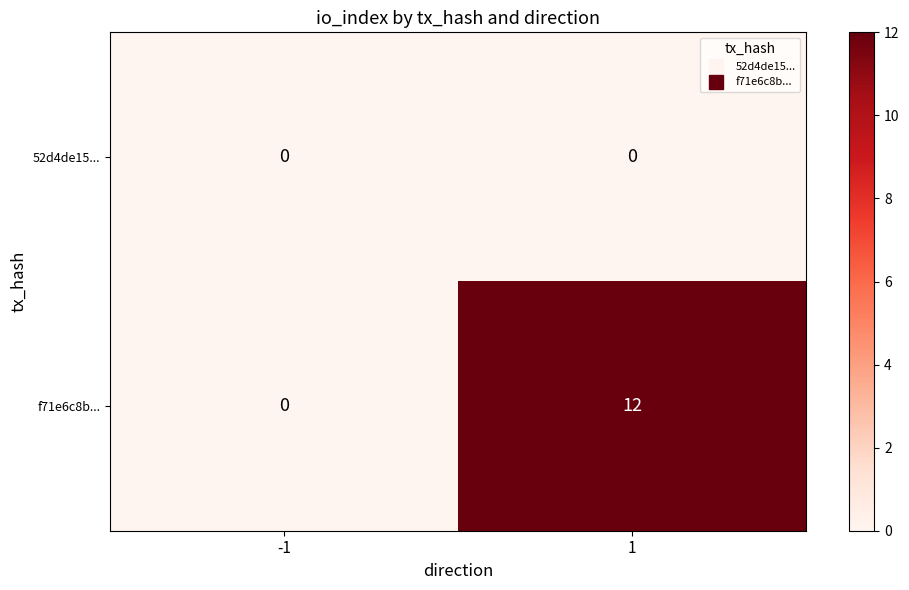

Is it true that 52d4de15... equals 0 at -1?

True